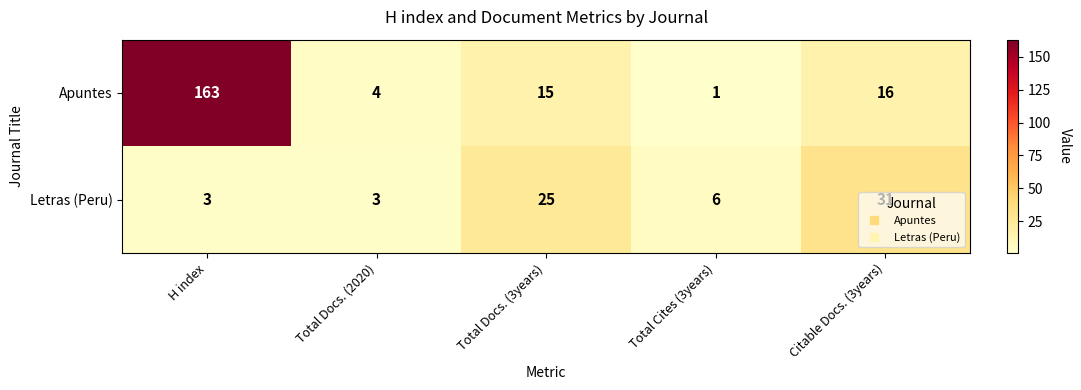

Where is Letras (Peru) nearest to the value 17?

Total Docs. (3years)